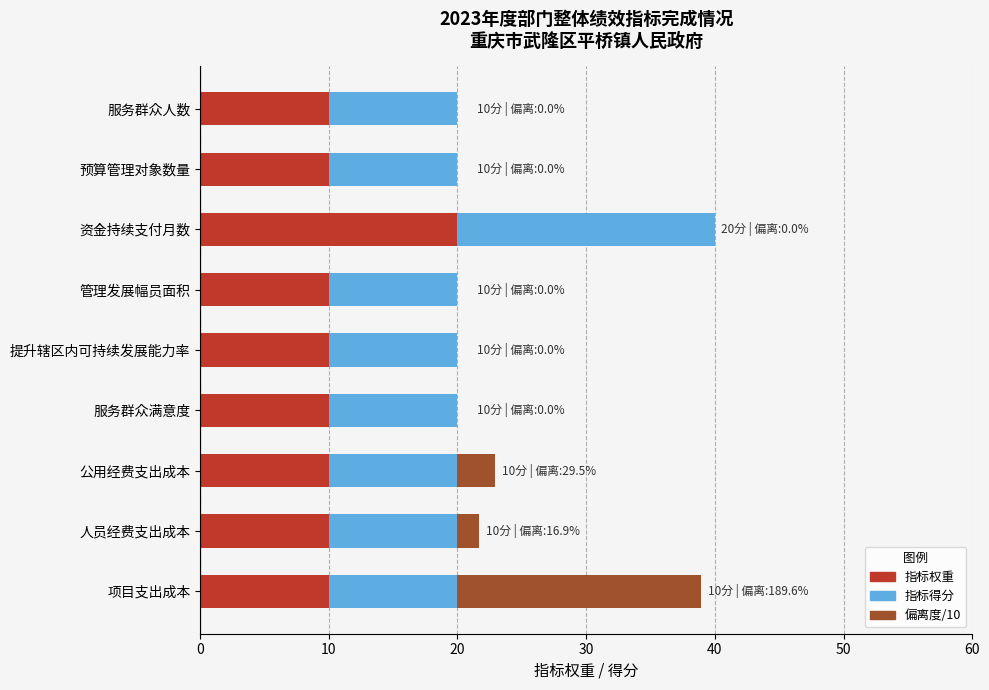

What is the total value across all series at 预算管理对象数量?

20.0